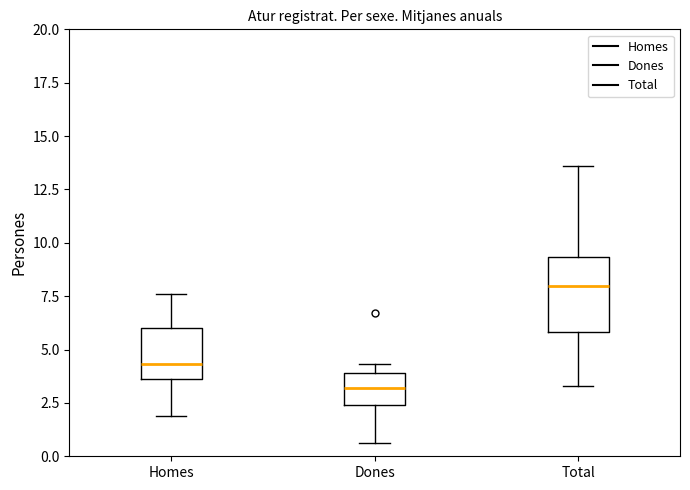

Which box's median line is the highest?

Total